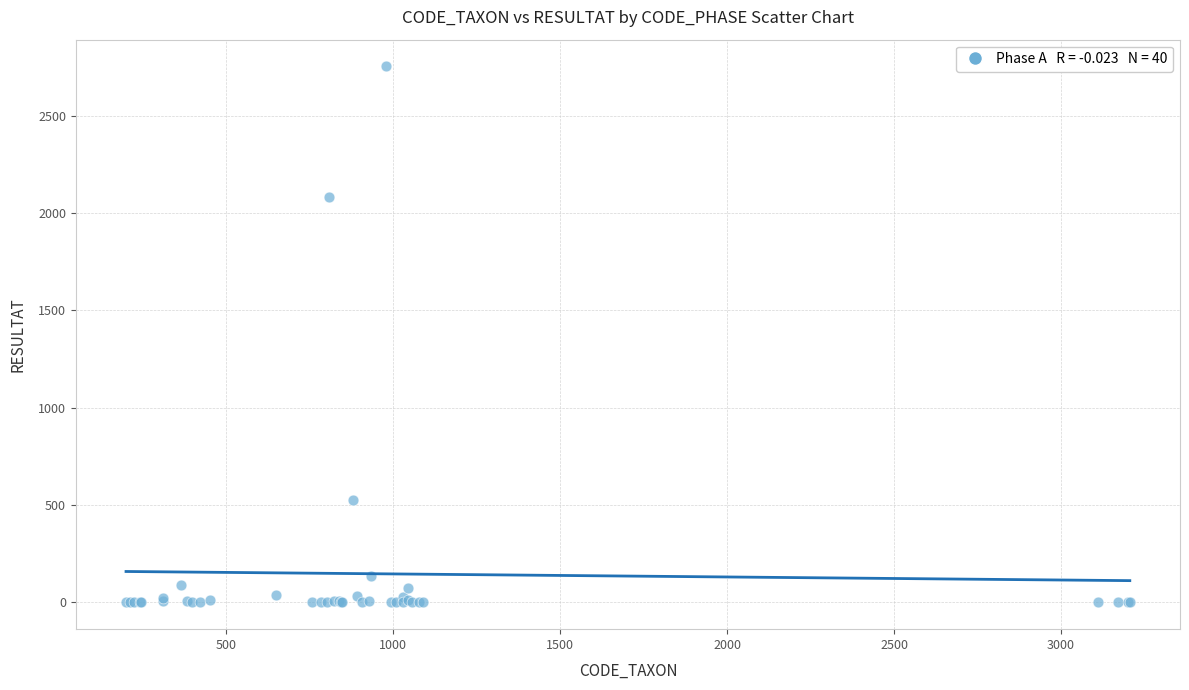

What Y value in the scatter plot is closest to 1376?

2080